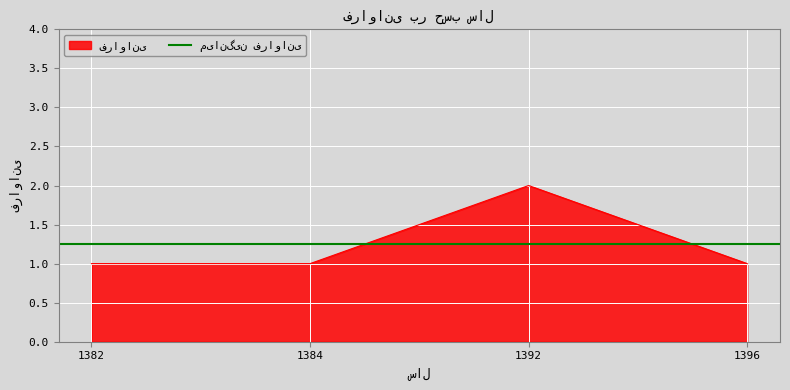

The value at 1392 is 2. True or false?

True